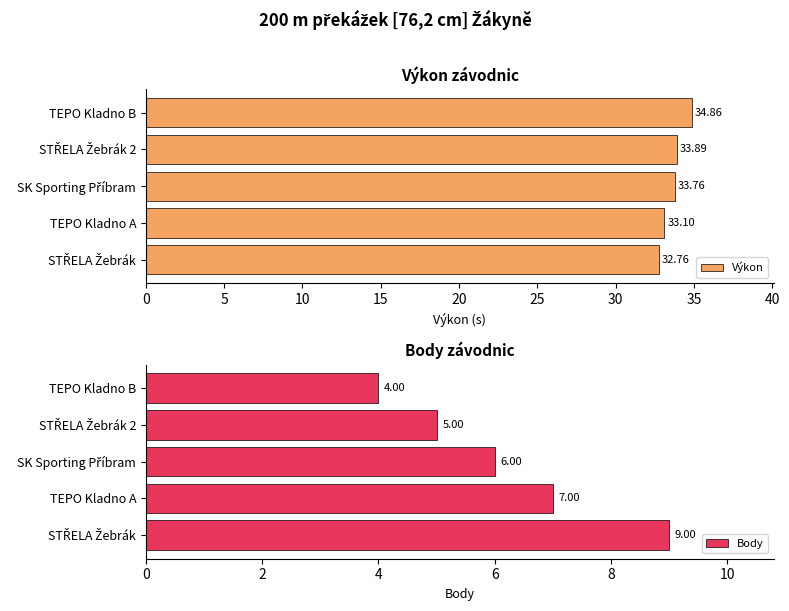

The Výkon series shows 15.9 at TEPO Kladno A. True or false?

False